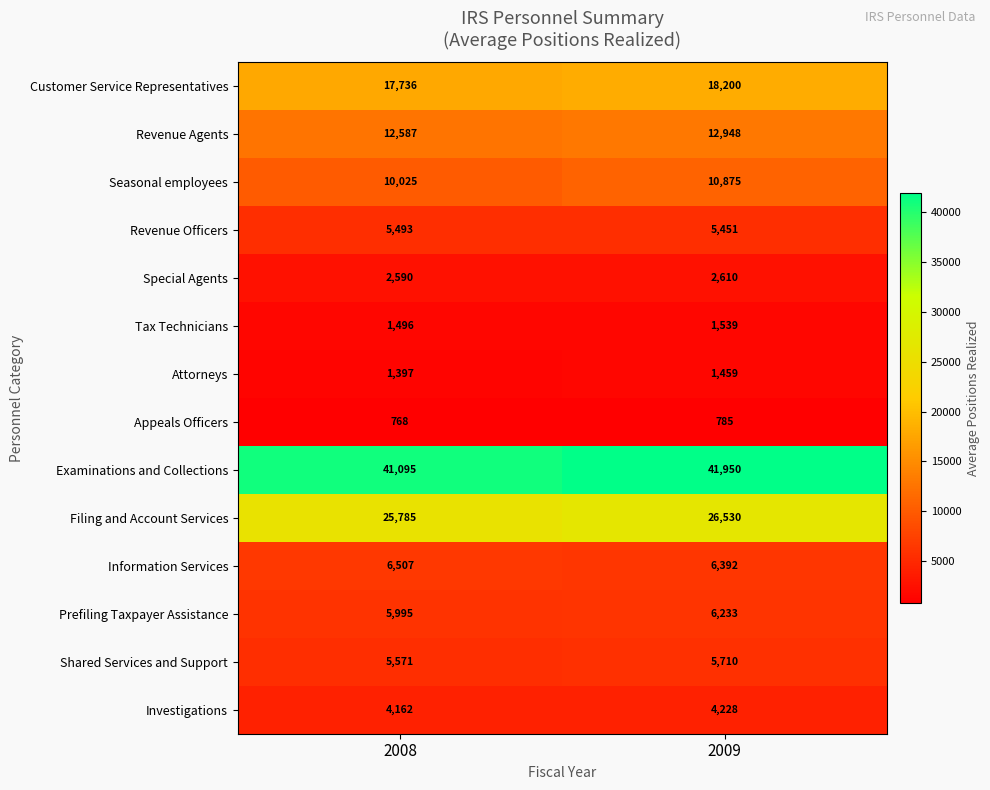

At which category does the chart reach its peak across all series?

2009